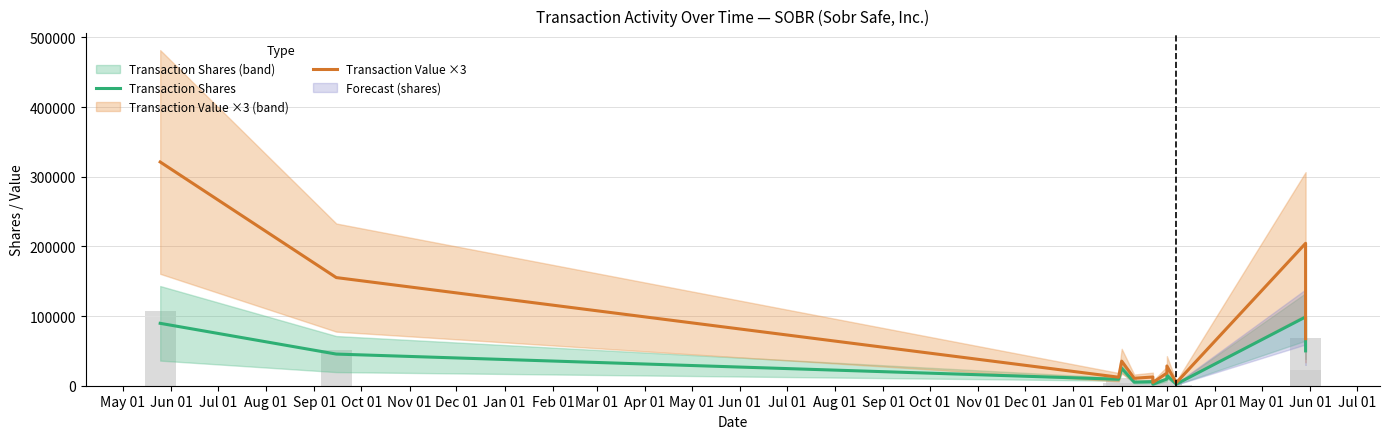

At how many categories does at least one series exceed 62025?

4